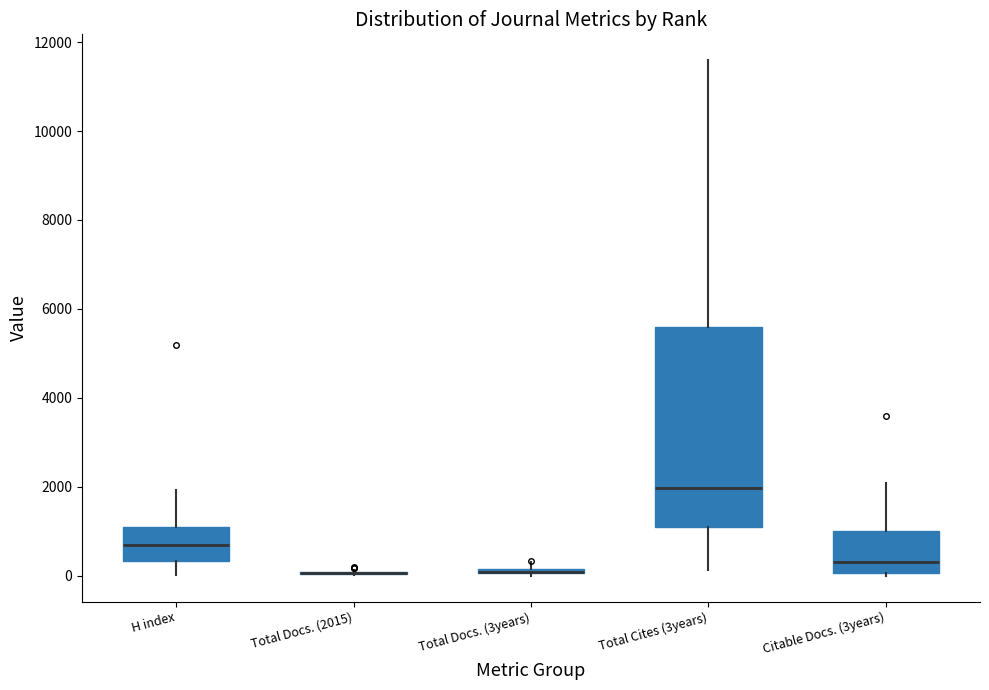

Comparing the boxes themselves (not the whiskers), which one is the tallest?

Total Cites (3years)